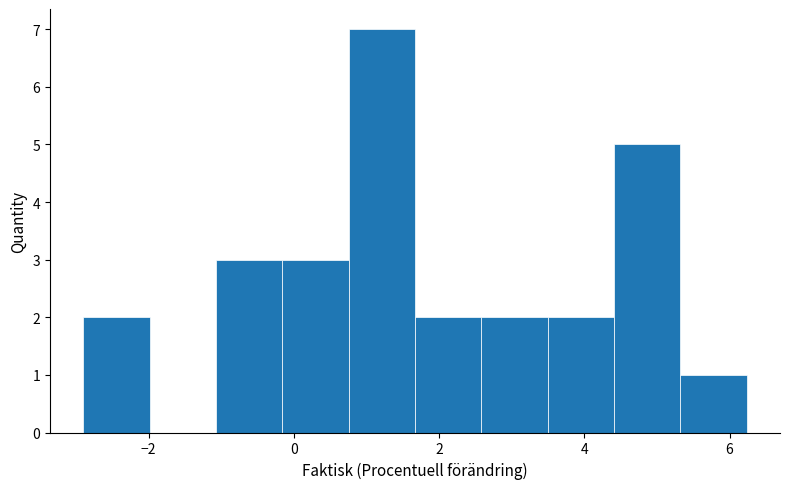

How tall is the bar that spans -1.0 to -0.2 on the x-axis? Neither the bar edges nor the heights are printed on the chart, so give them approximately, as read against the axes.

3